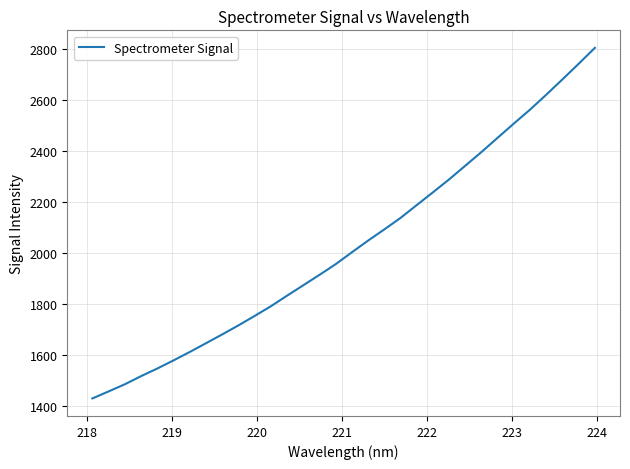

What is the minimum value shown in the chart?

1430.1